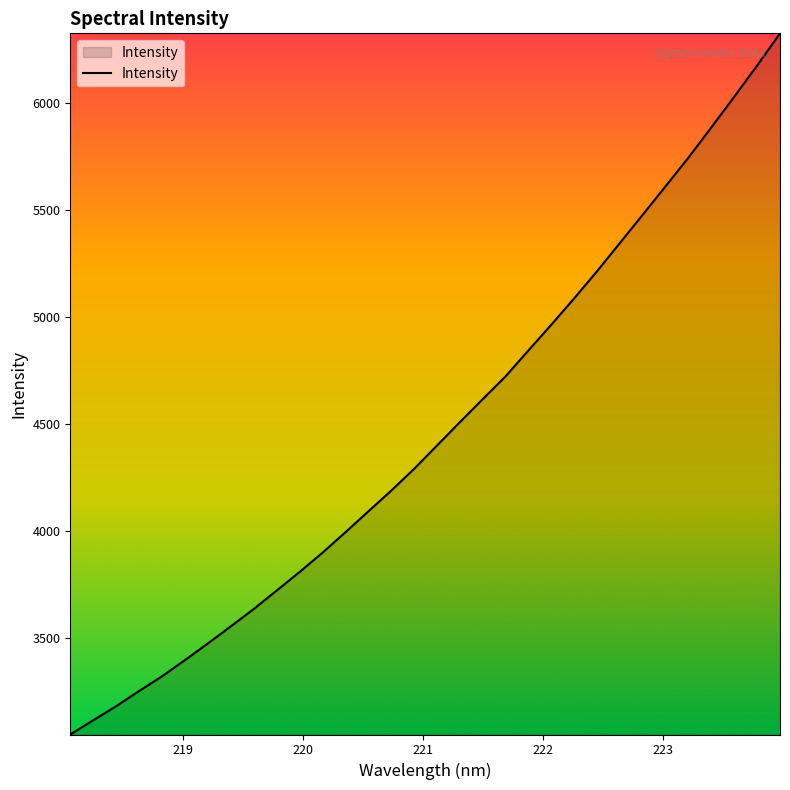

What is the greatest value displayed?

6324.6